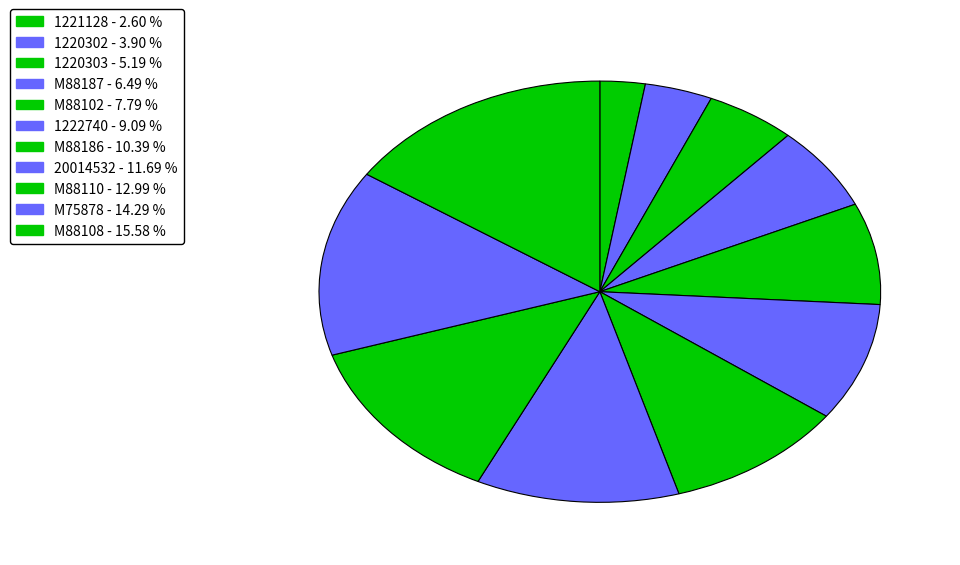

Which category has the smallest portion of the pie?

1221128